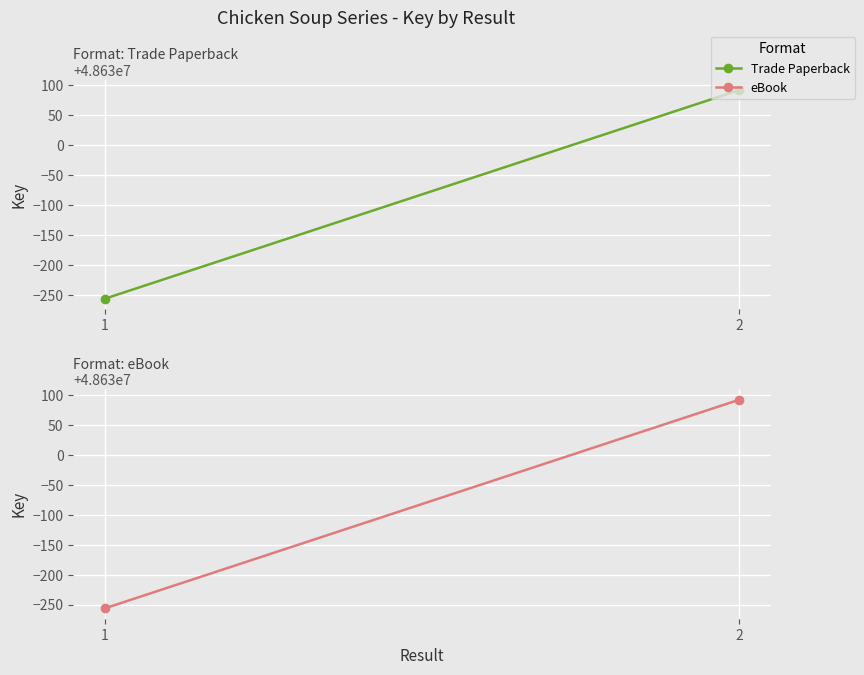

Which series changed the most between 1 and 2?

Trade Paperback